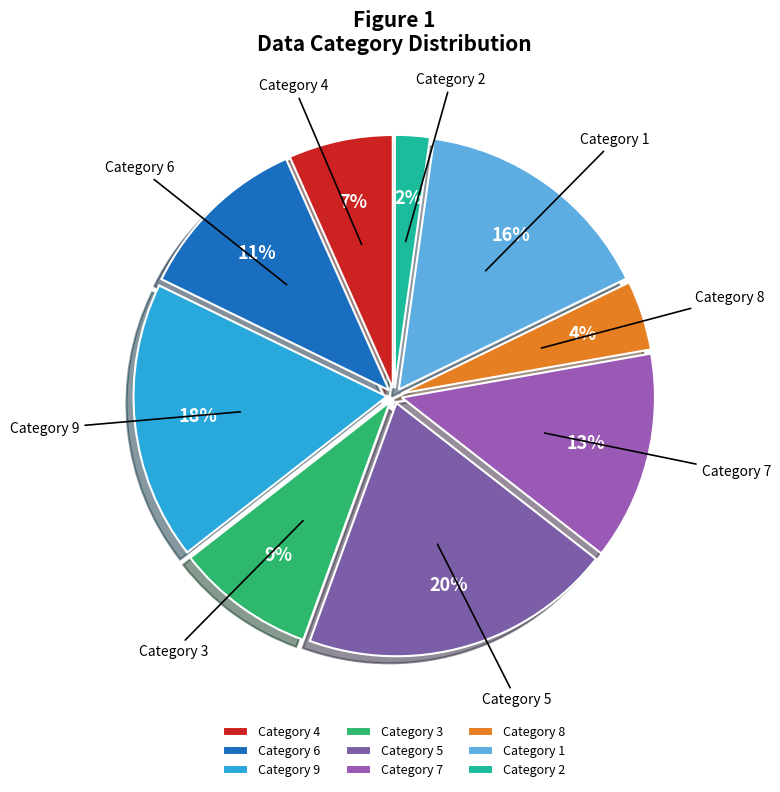

The Category 4 slice represents 14% of the pie. True or false?

False